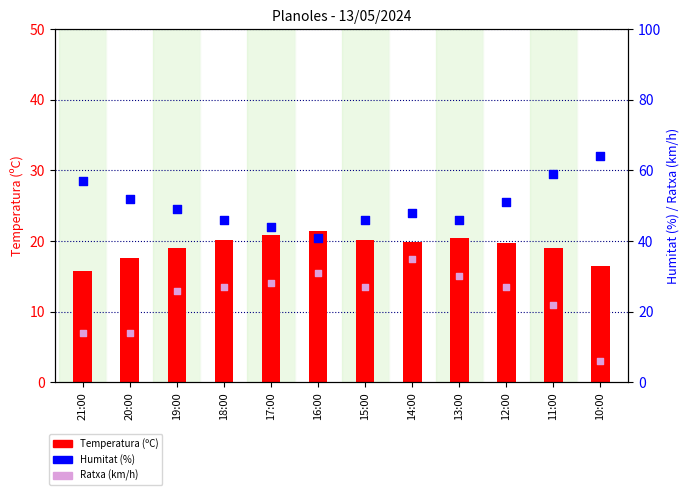

At which category is the sum across all series the highest?

14:00